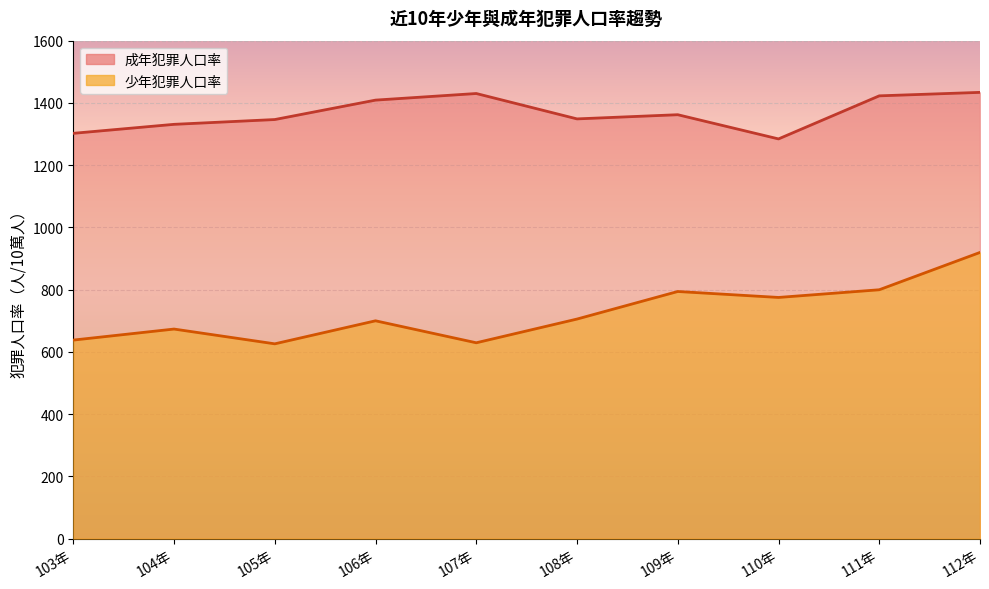

Rank the series by their average value, from lowest to highest.

少年犯罪人口率, 成年犯罪人口率